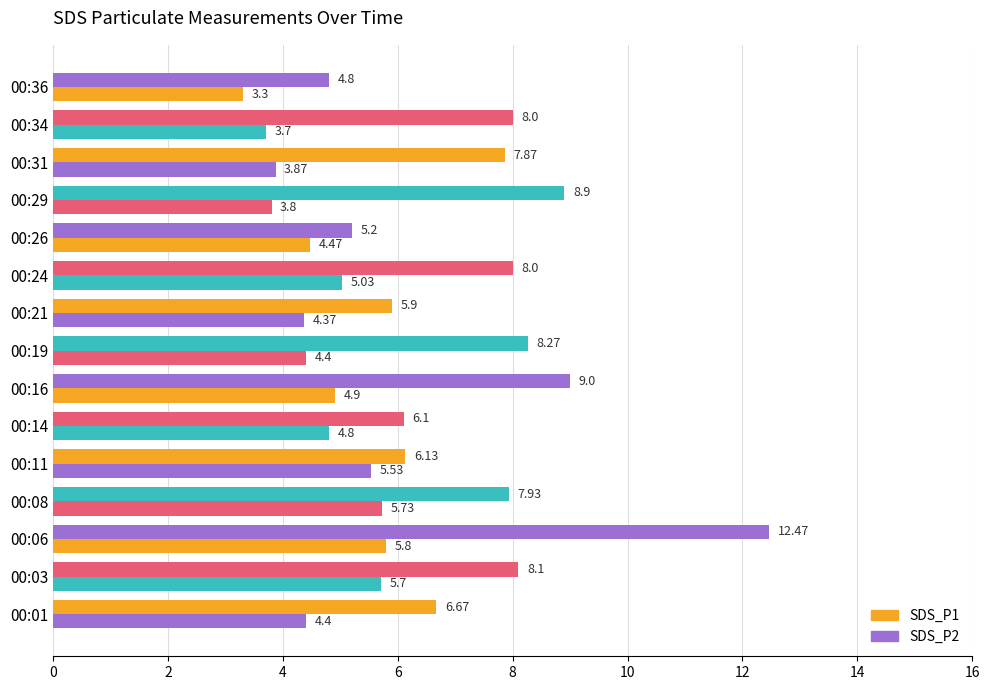

How many values in the SDS_P2 series are below 4?

4